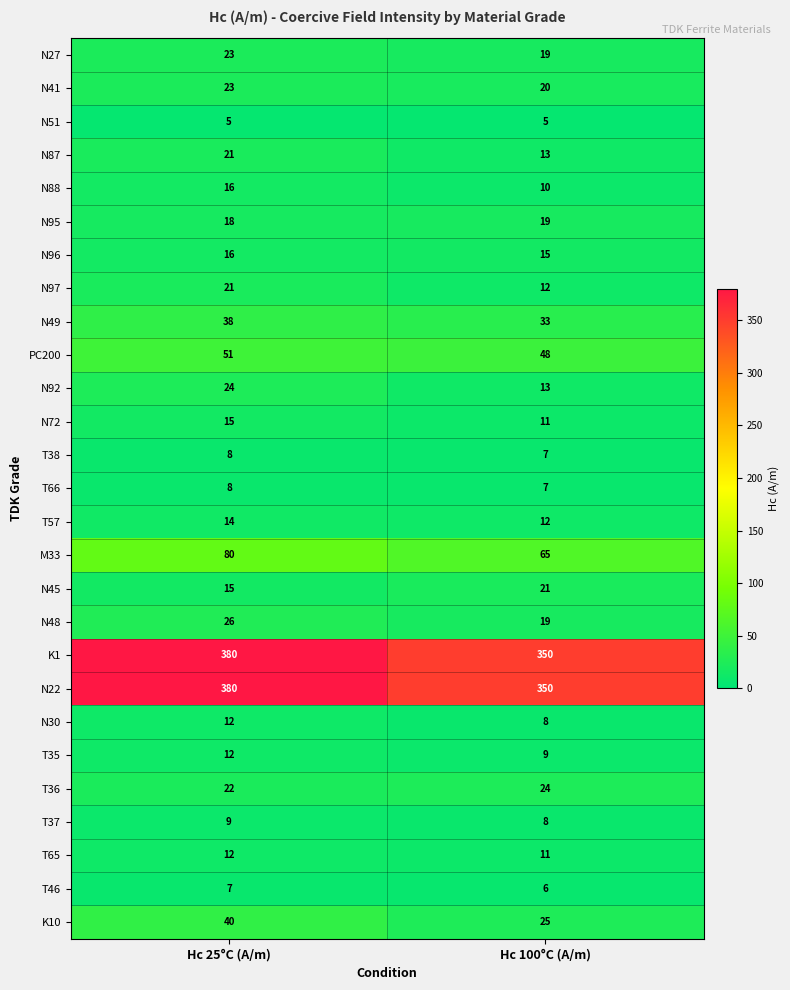

What is the approximate value of T65 at Hc 100°C (A/m)?

11